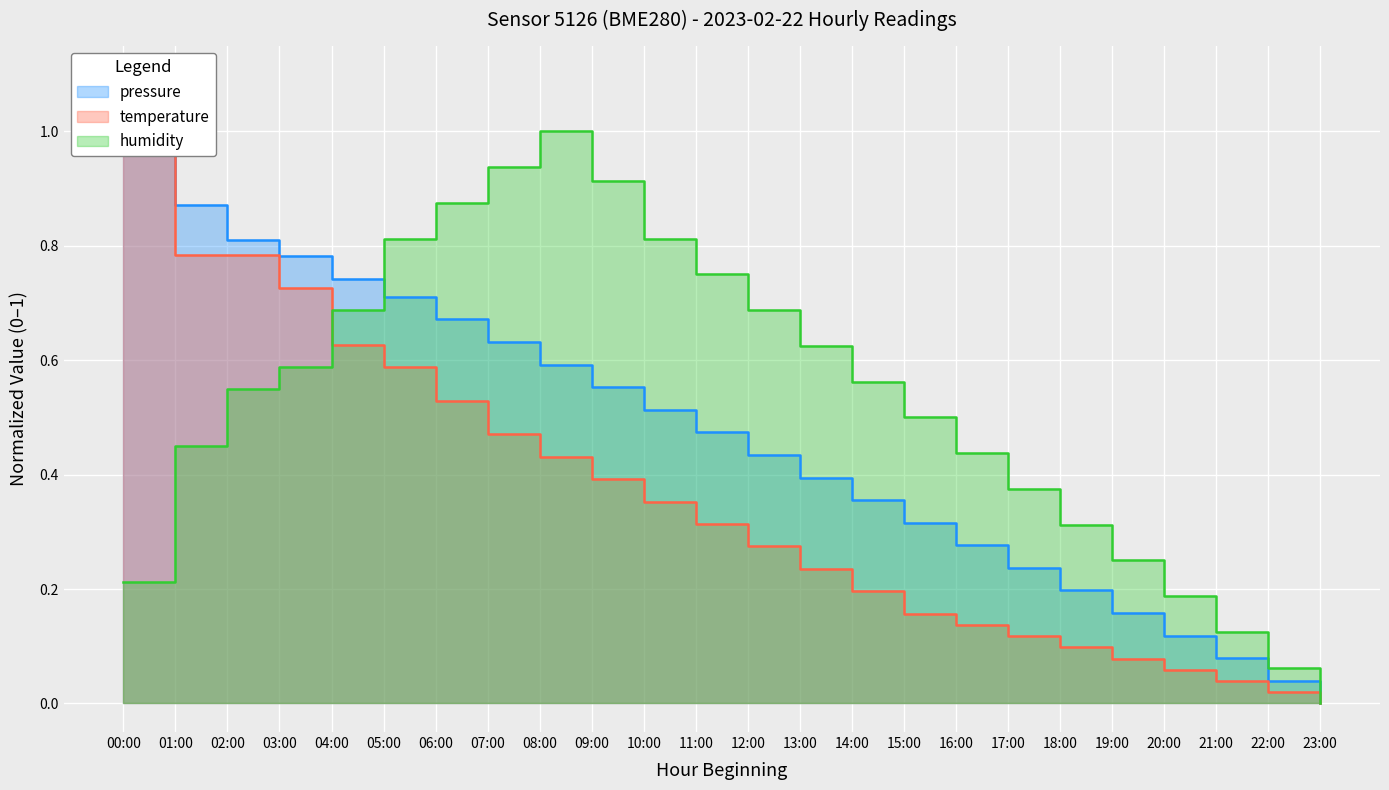

What is the label of the 22nd point from the left?

21:00